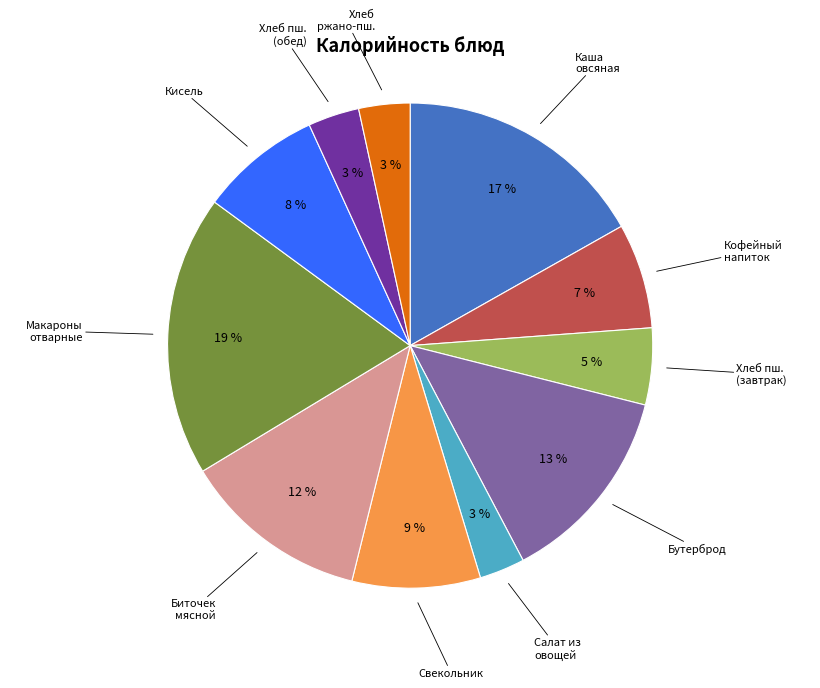

To the nearest percent, what is the difference between the largest and smallest slice percentages?

16%